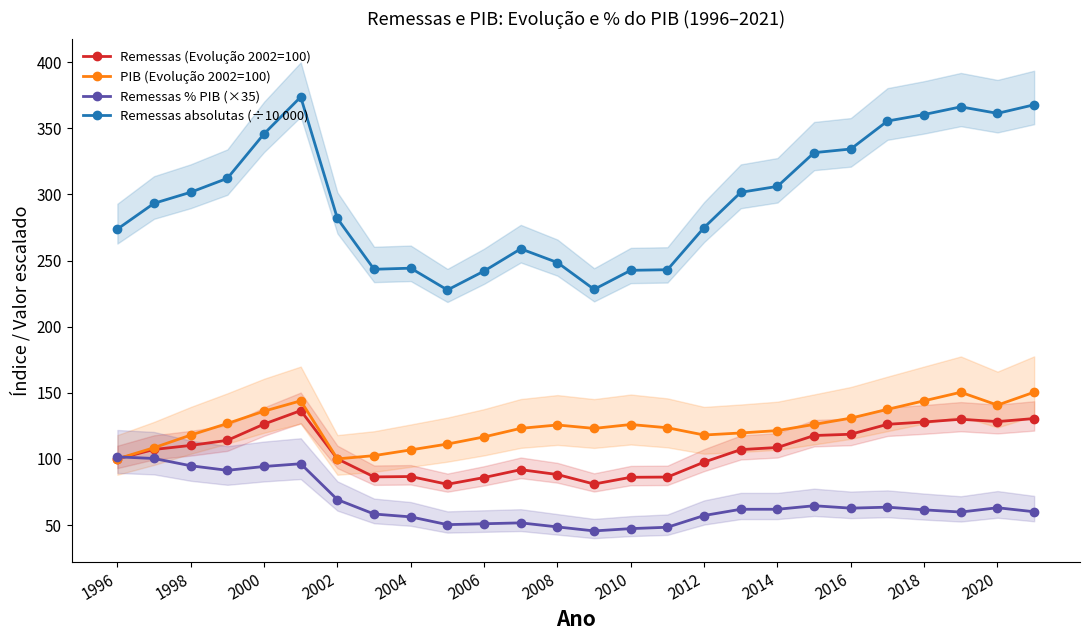

True or false: Remessas % PIB (×35) and Remessas absolutas (÷10 000) intersect in this chart.

False